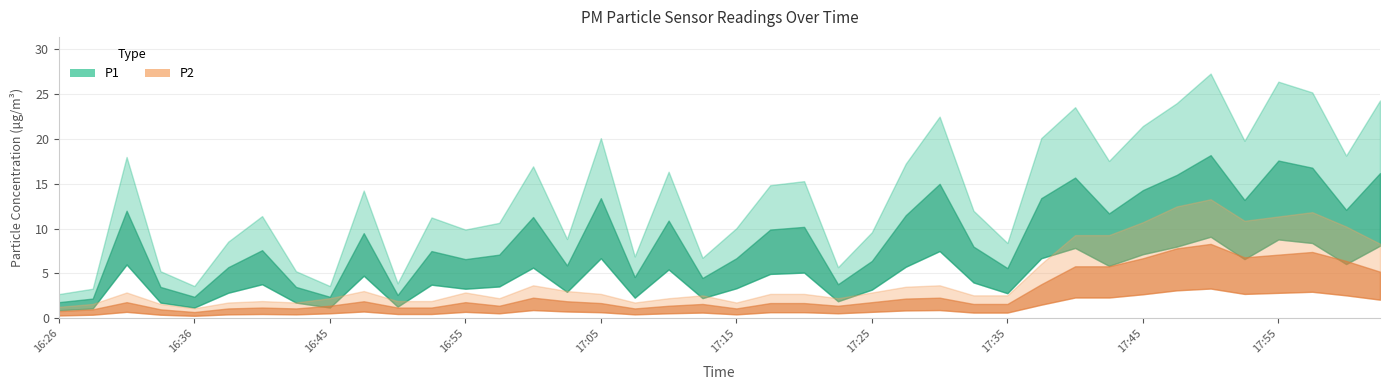

The value of P1 at 16:38 is 5.7. True or false?

True